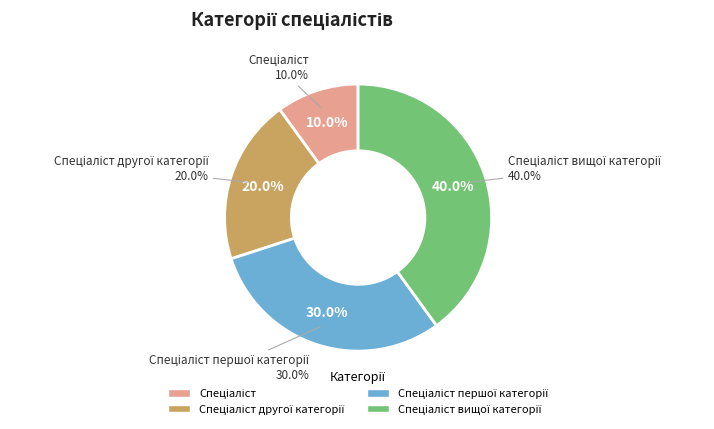

To the nearest percent, what is the average slice percentage?

25%